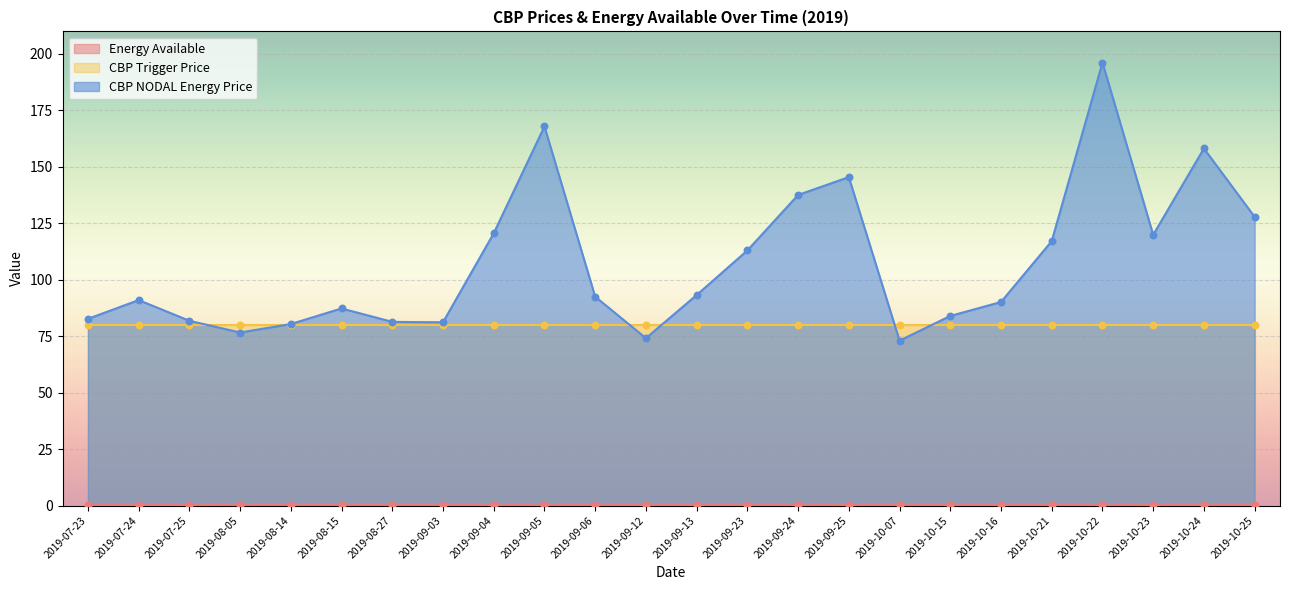

Which series has the widest spread of Y values?

CBP NODAL Energy Price